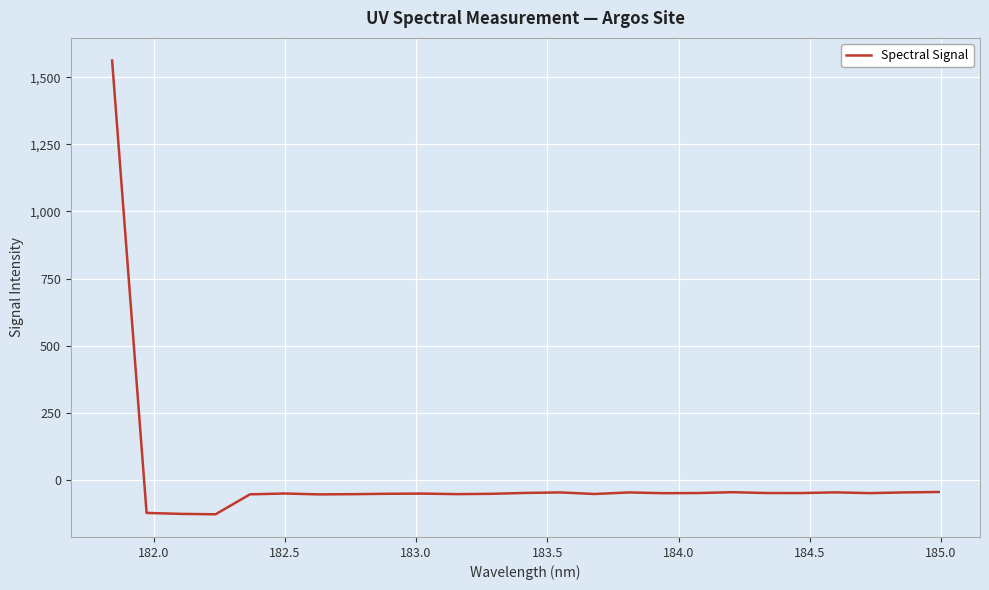

What is the difference between the maximum and minimum values?

1691.6